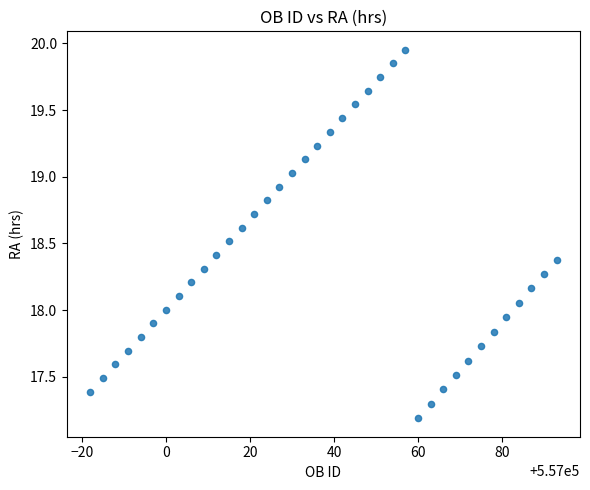

What is the range of Y values (max minus min)?

2.8